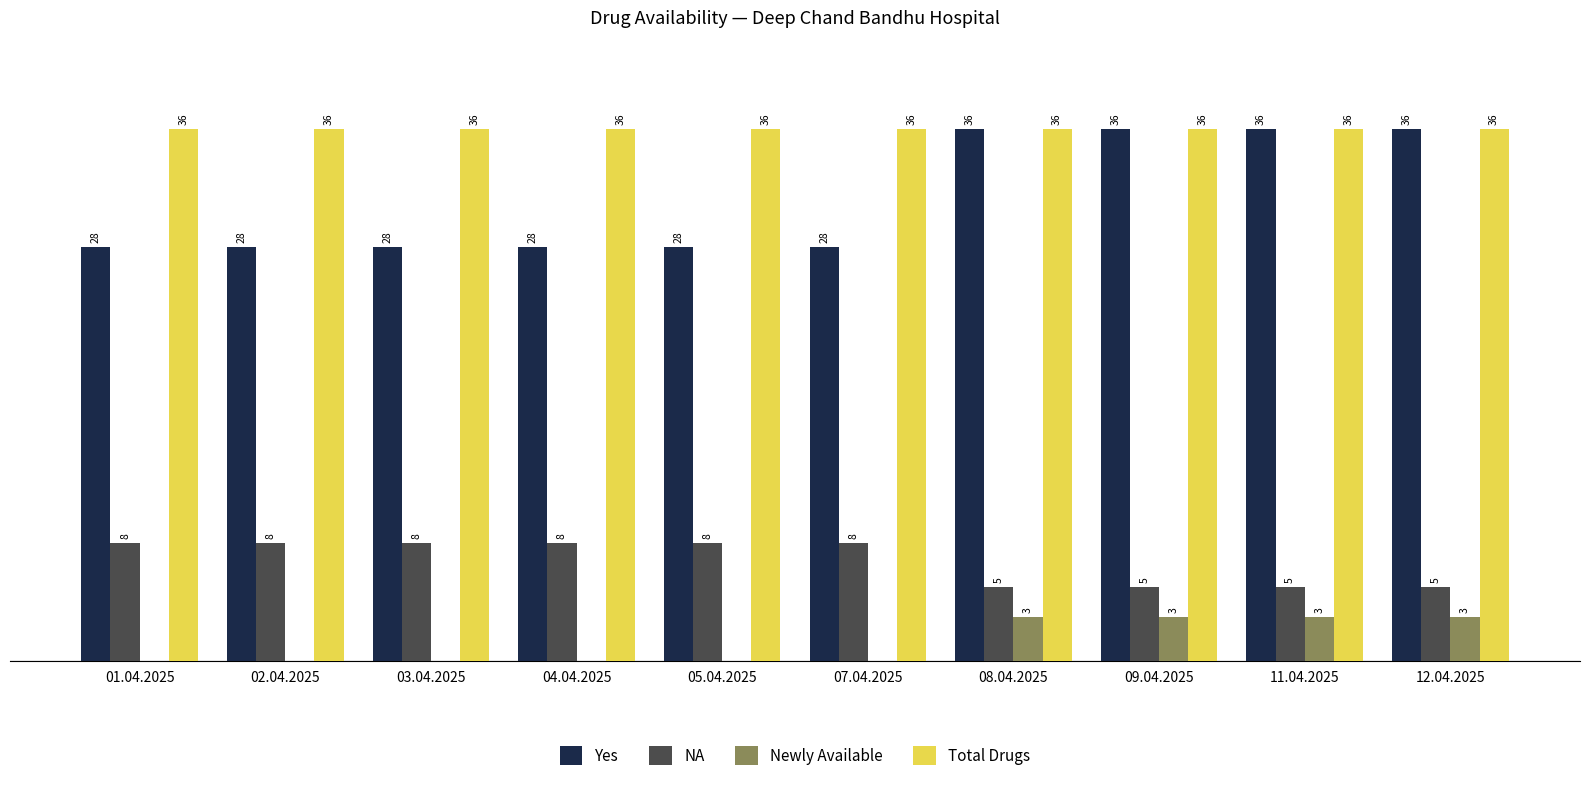

Which series has the largest total across all categories?

Total Drugs